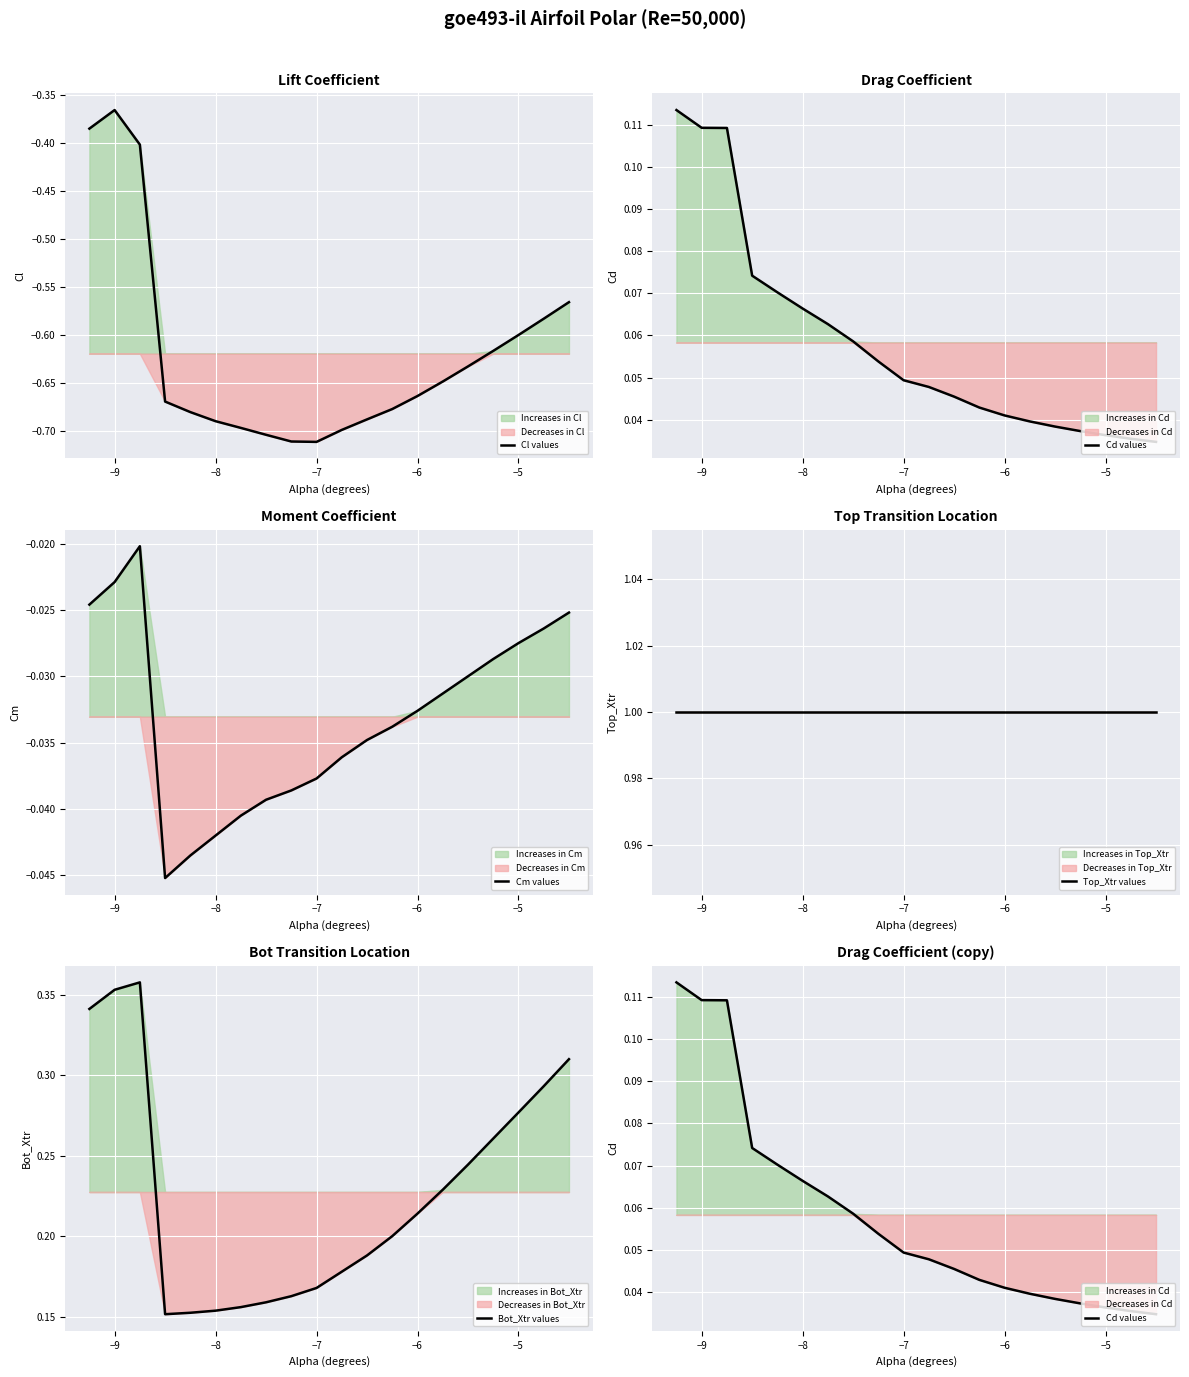

At which label does Cl values reach its peak?

−9